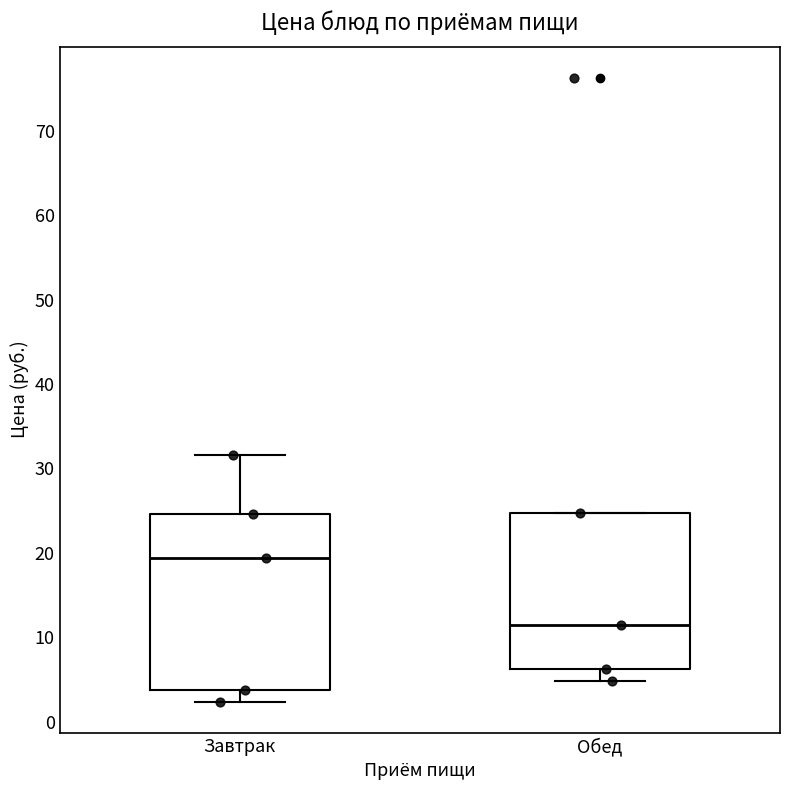

Which box is the tallest, from its lower edge to its upper edge?

Завтрак